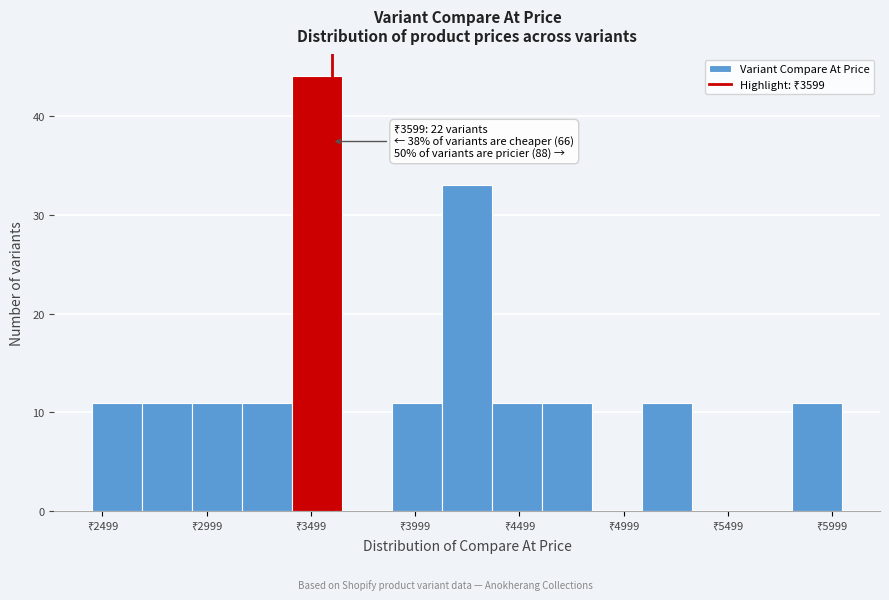

Over which range of the x-axis is the bar tallest?

3400 to 3650